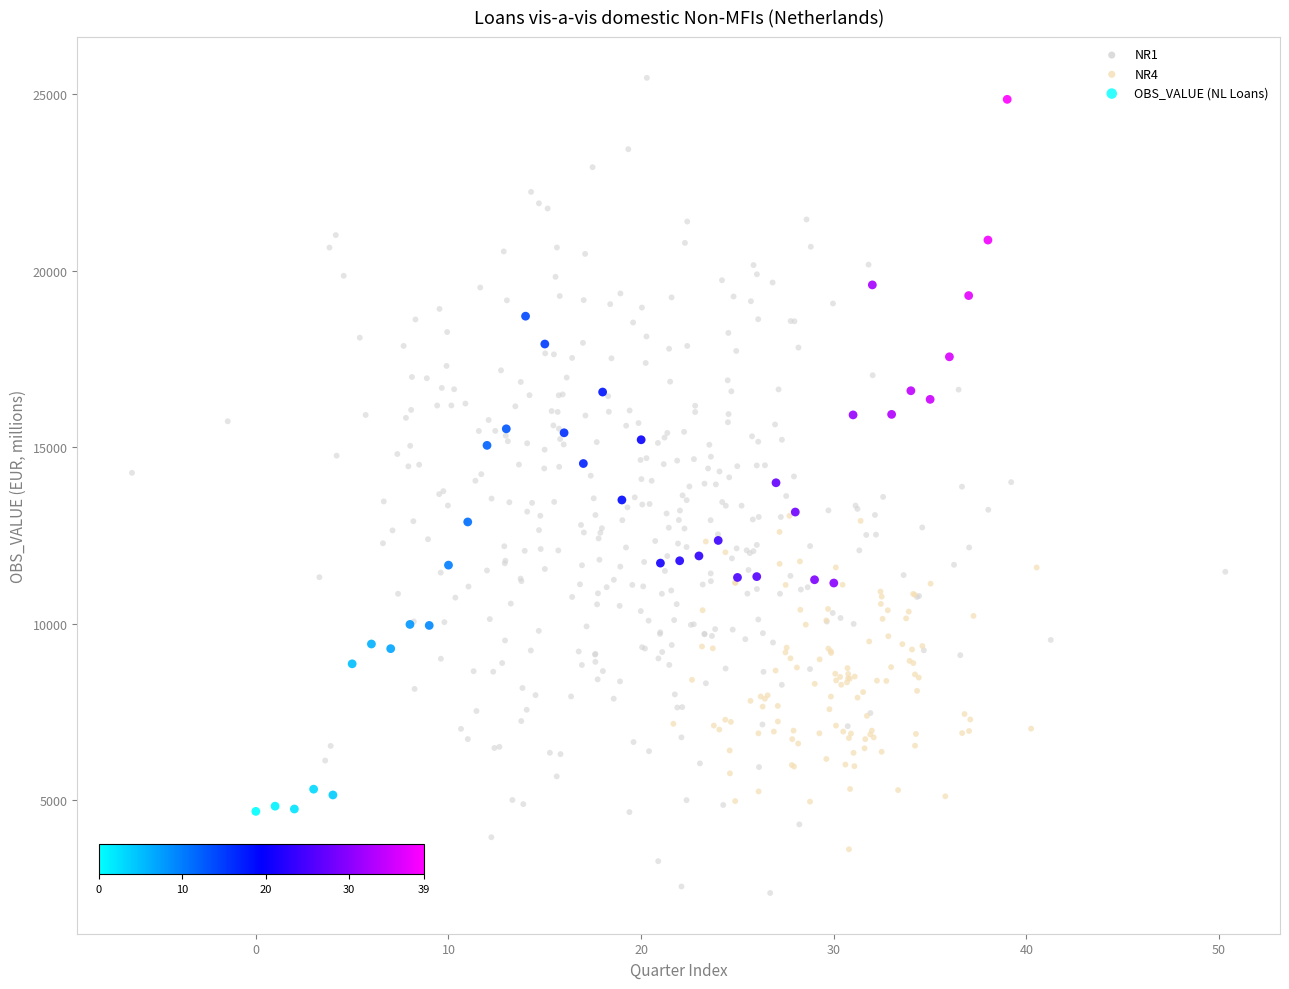

Which series contains the lowest Y value?

NR1